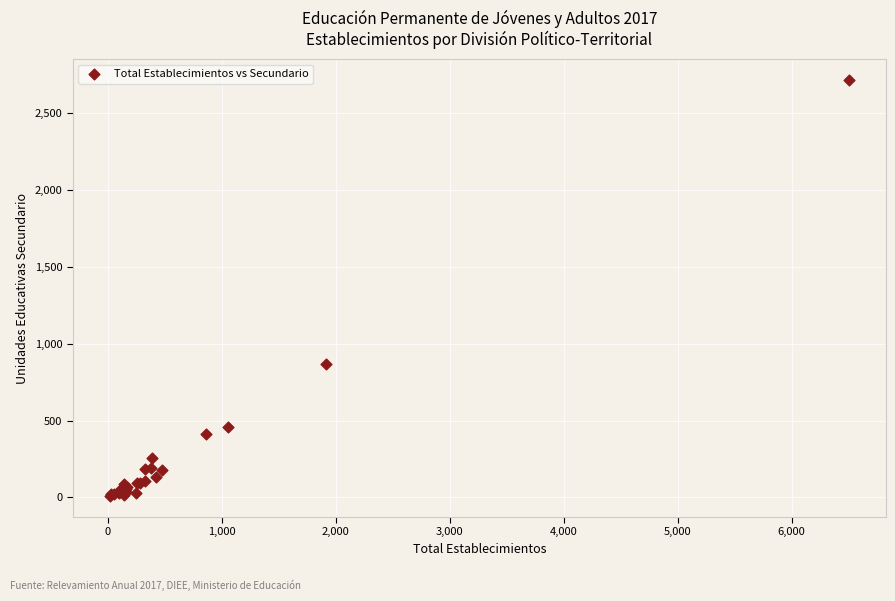

What Y value in the scatter plot is closest to 1361?

870